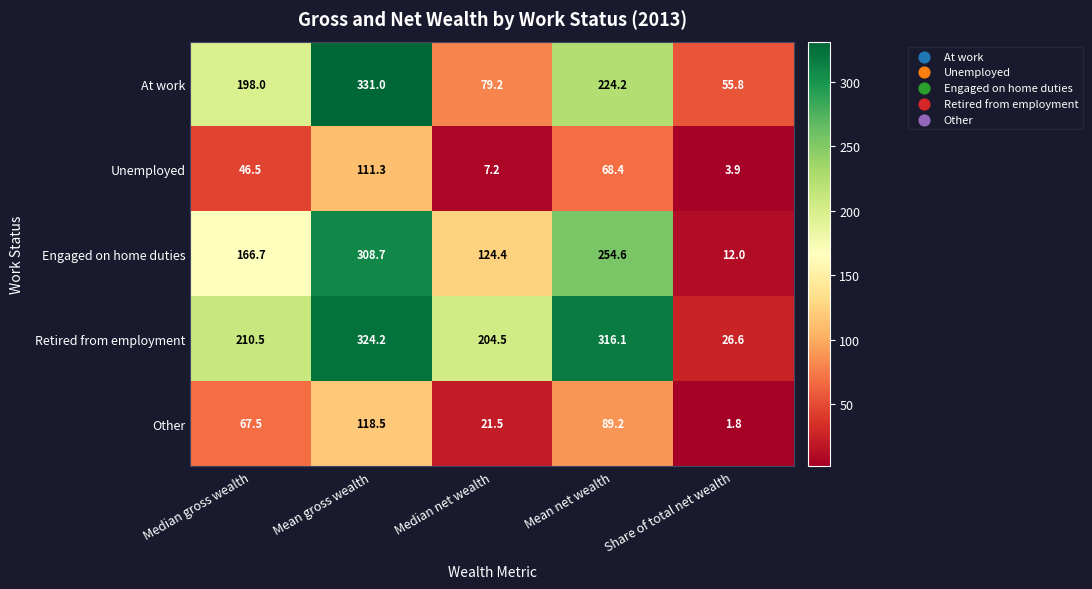

Reading right to left, extract all data points from this chart.

At work: 55.8	224.2	79.2	331.0	198.0
Unemployed: 3.9	68.4	7.2	111.3	46.5
Engaged on home duties: 12.0	254.6	124.4	308.7	166.7
Retired from employment: 26.6	316.1	204.5	324.2	210.5
Other: 1.8	89.2	21.5	118.5	67.5